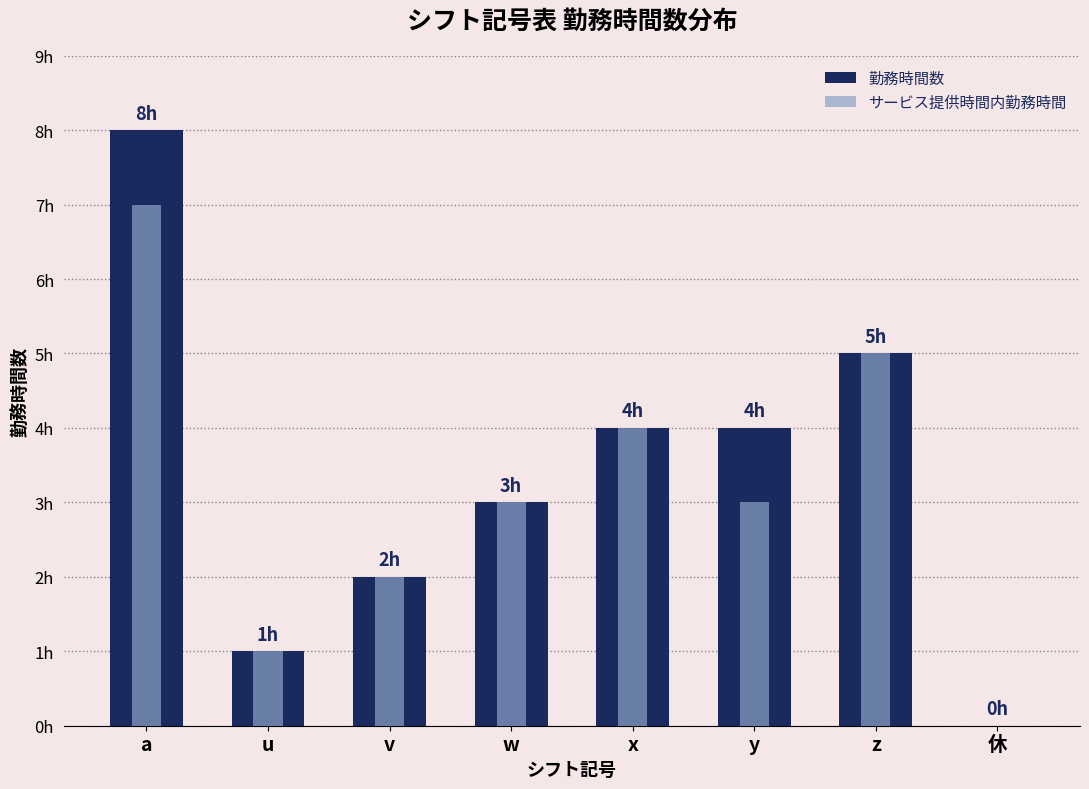

The サービス提供時間内勤務時間 series shows 5 at z. True or false?

True